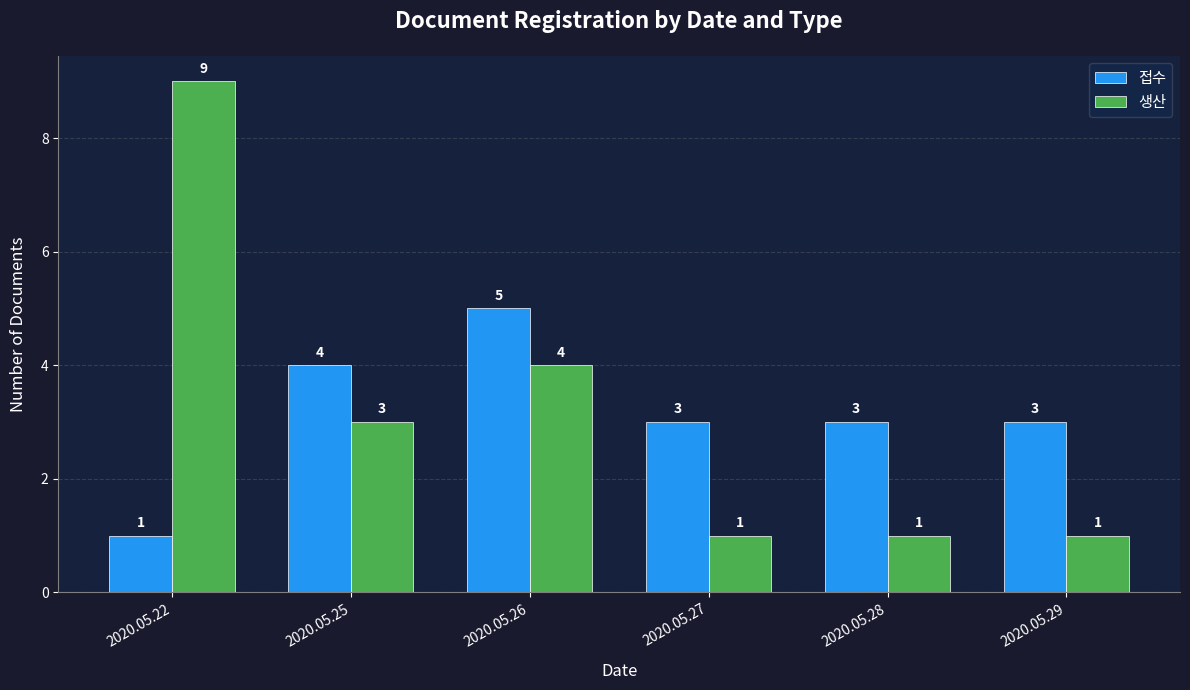

True or false: 생산 has a value of 3 at 2020.05.25.

True